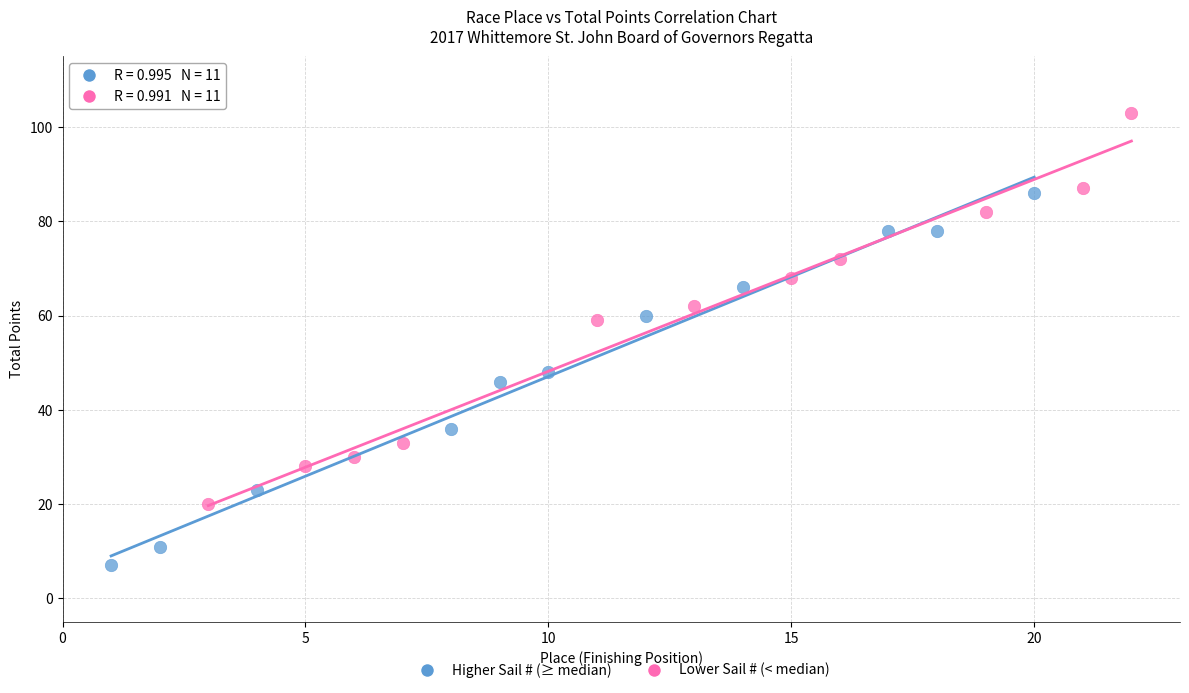

Which series has the widest spread of Y values?

Lower Sail # (< median)